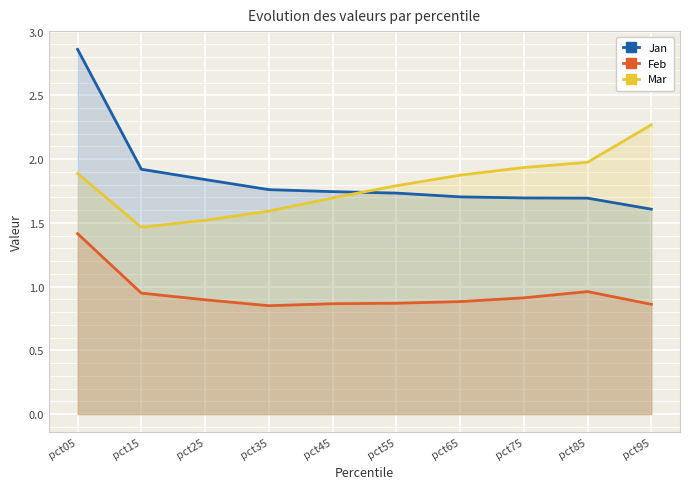

What is the value of the Mar point at the 6th from the left?

1.8